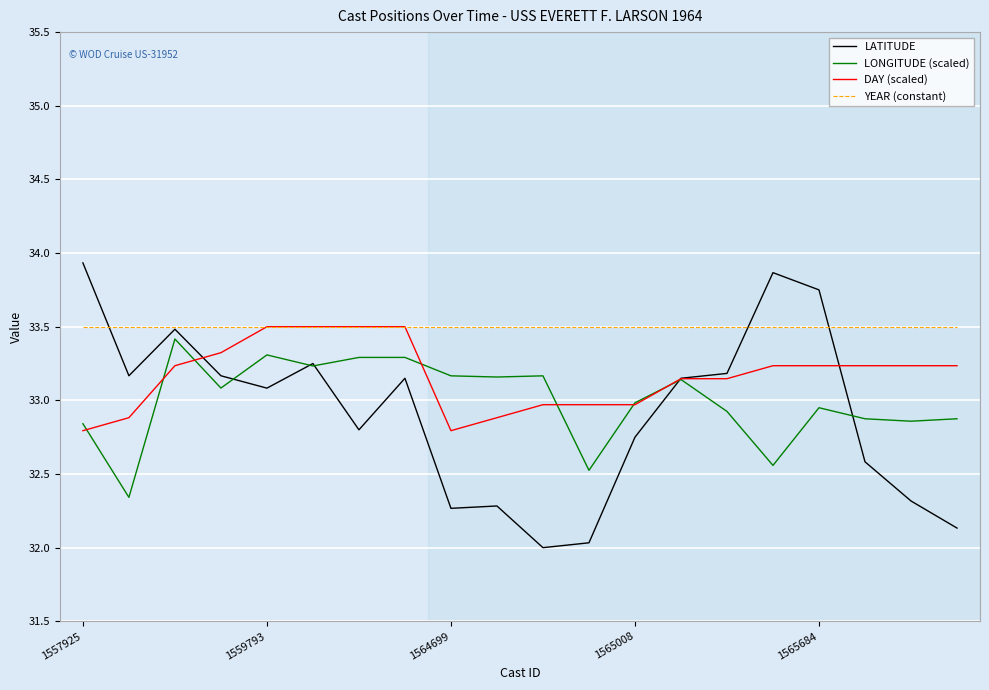

What is the lowest value of the LATITUDE series?

32.0